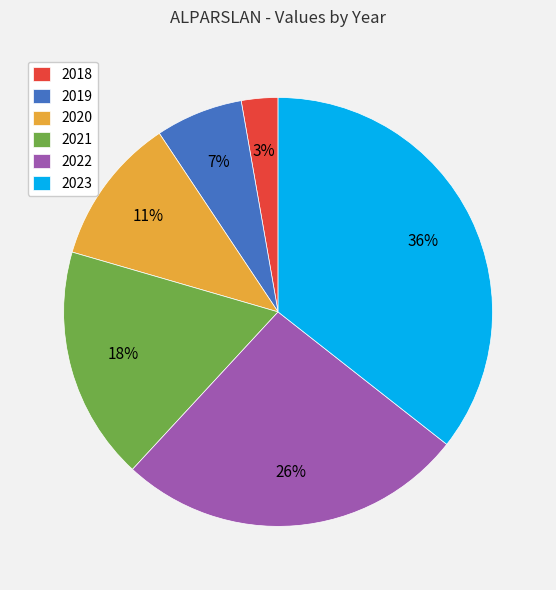

Is 2021 the majority of the pie?

No